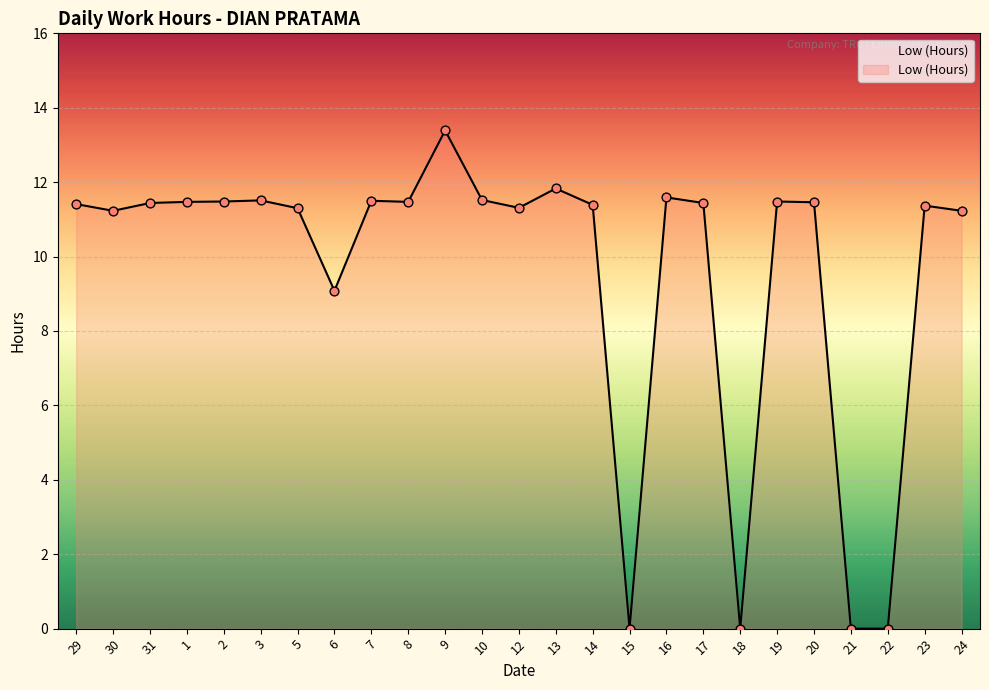

What is the ratio of the value at 1 to the value at 9?

0.9